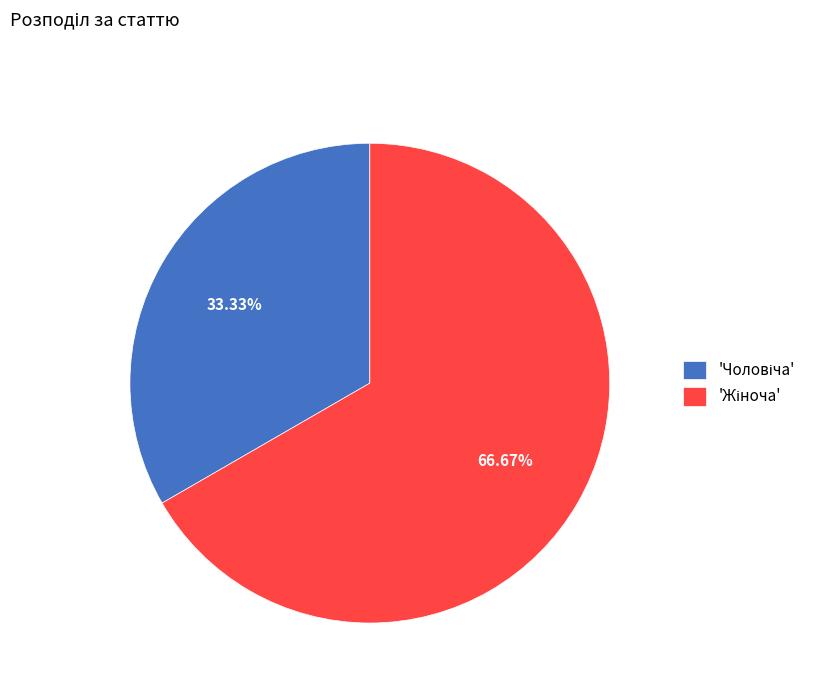

Is there any slice that represents more than half of the pie?

Yes